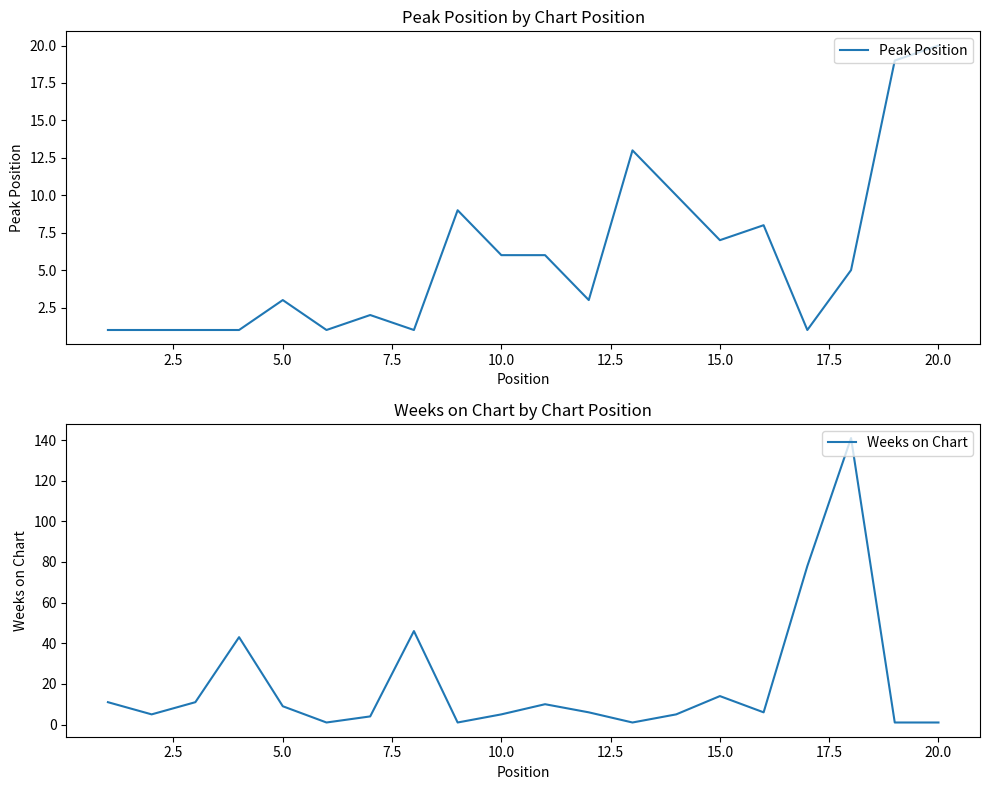

The Weeks on Chart series shows 9 at 5.0. True or false?

True